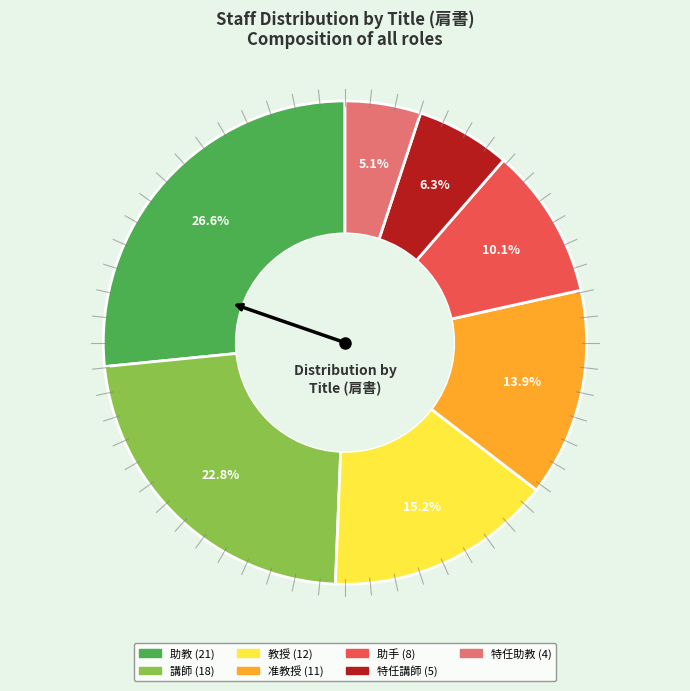

What is the ratio of the value at 准教授 to the value at 助教?

0.5